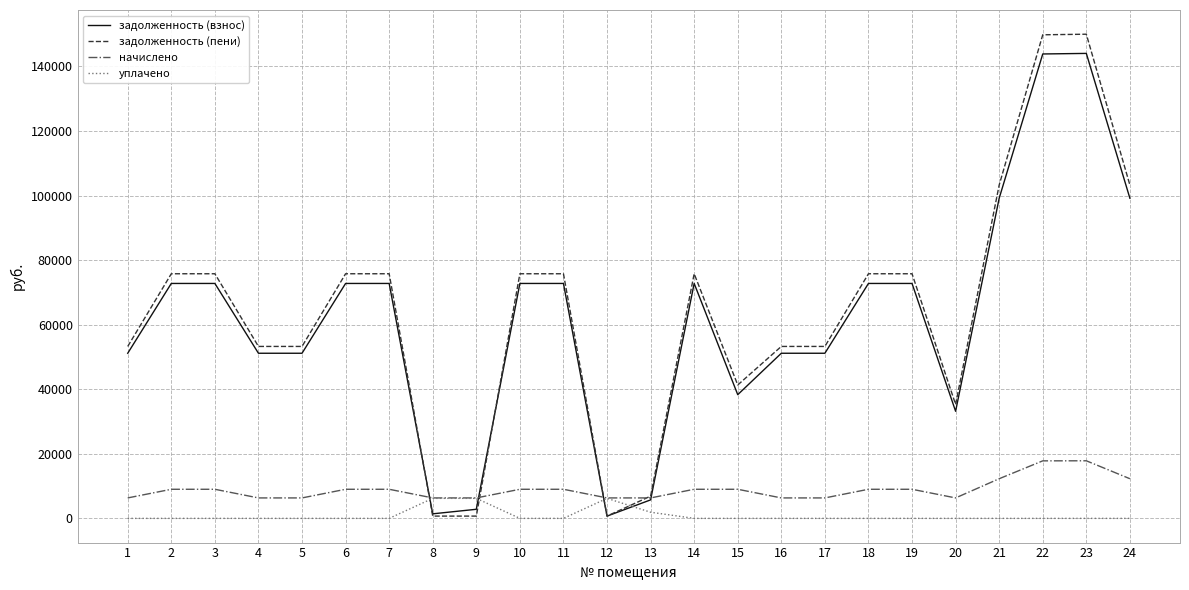

What is the sum of the начислено values at 16 and 2?

15350.4